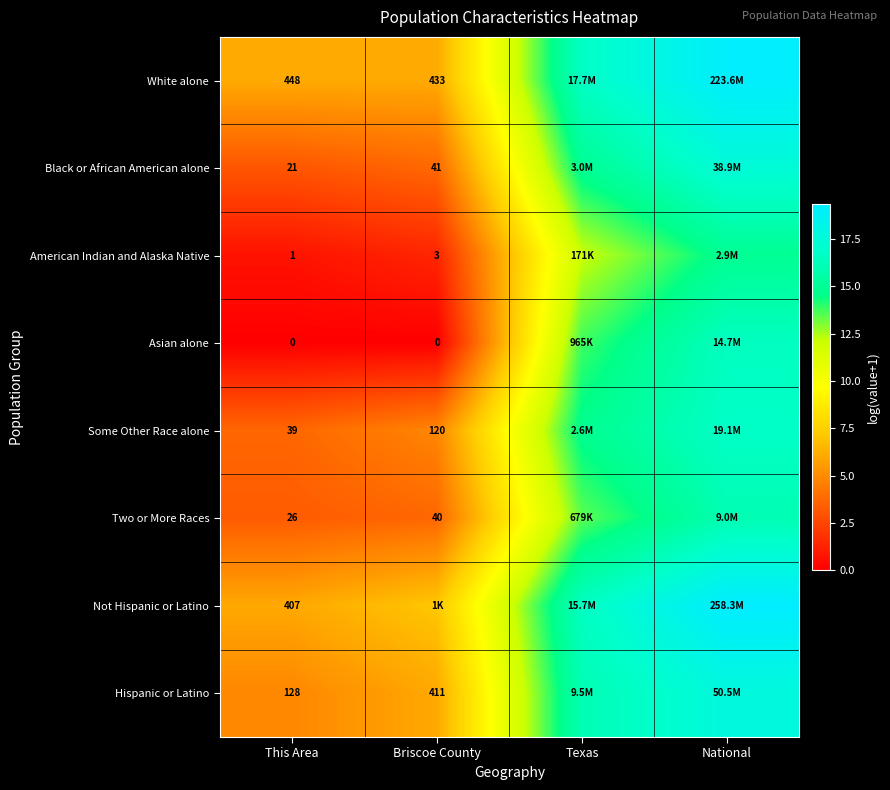

Which label corresponds to the largest value in the chart?

National